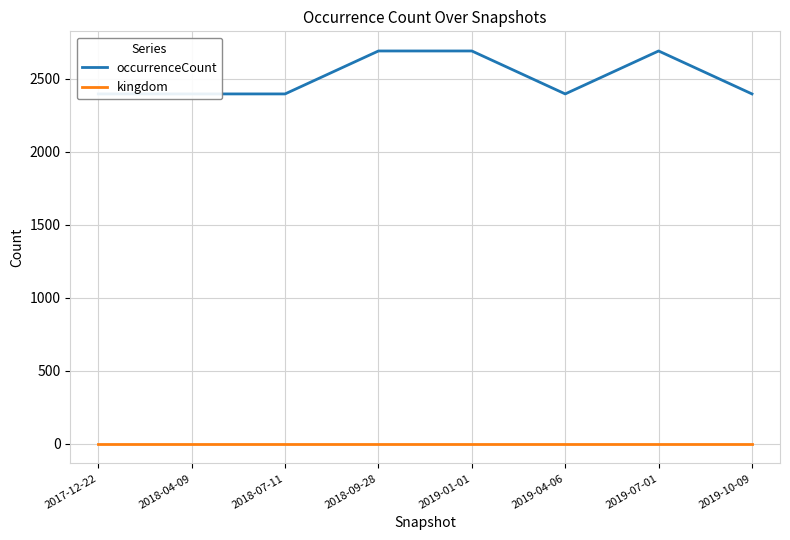

Does the chart display data point markers on the line(s)?

No